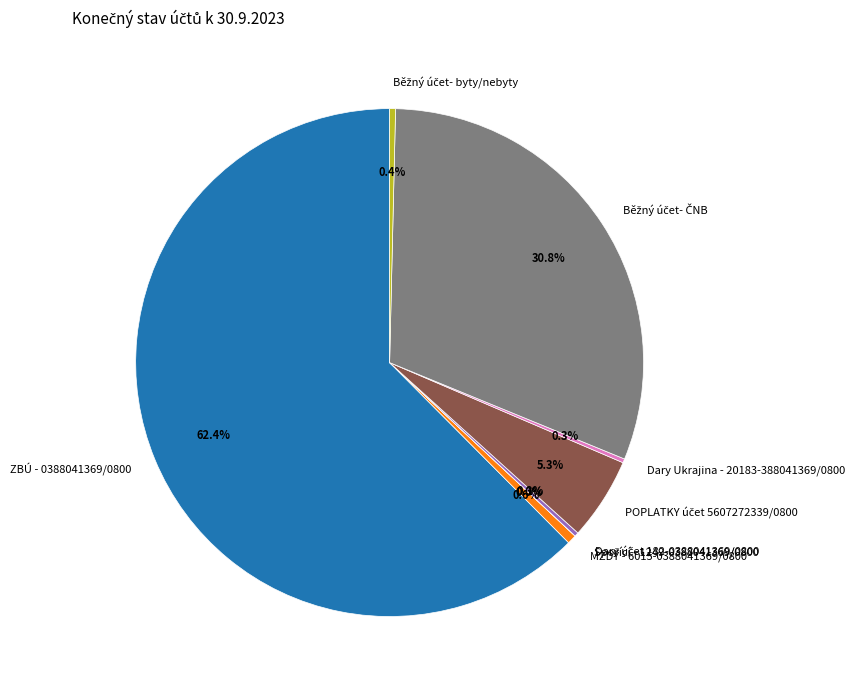

Is there a majority slice in this chart?

Yes